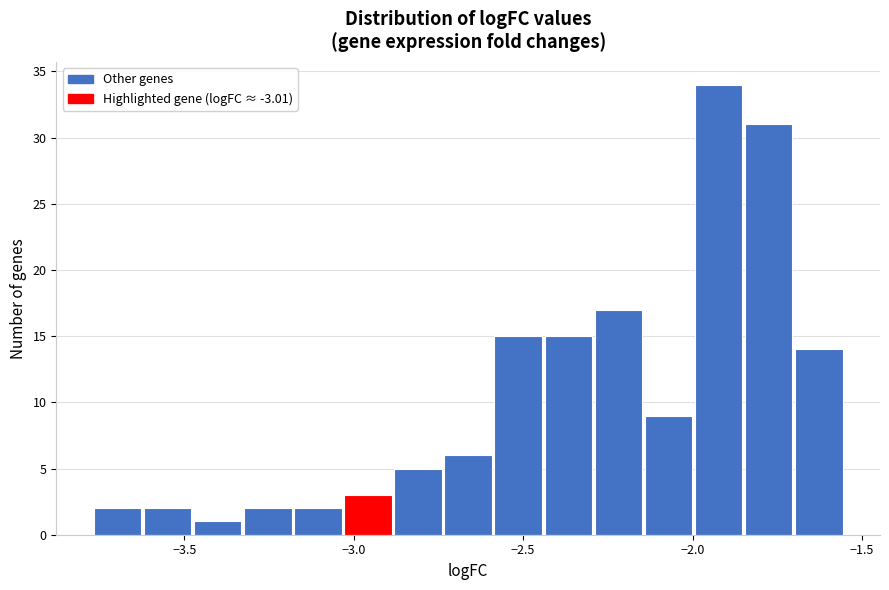

Read against the x-axis, roughly where is the centre of the tallest bar?

-1.90